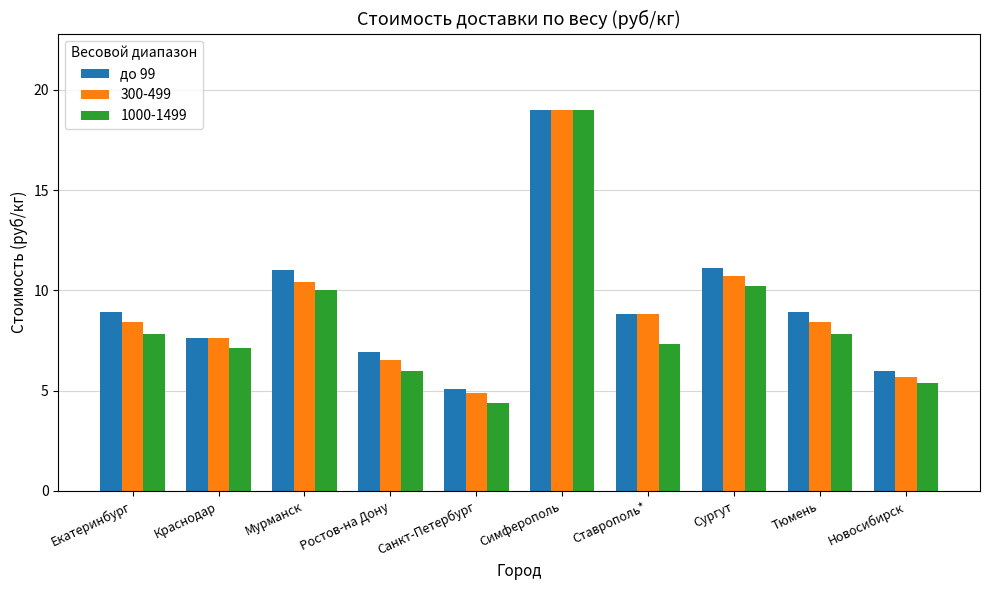

What is the spread (max minus min) of values at Ставрополь*?

1.5